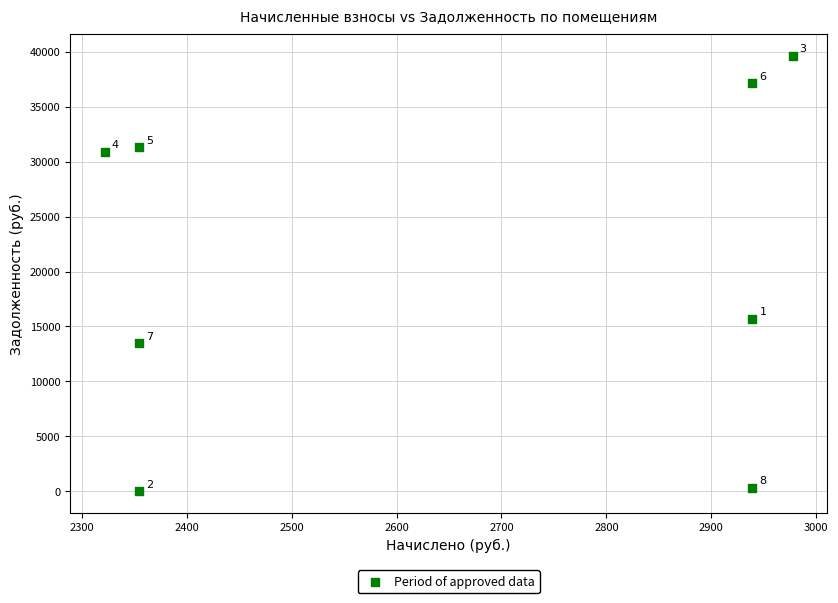

What Y value in the scatter plot is closest to 19806?

15675.4